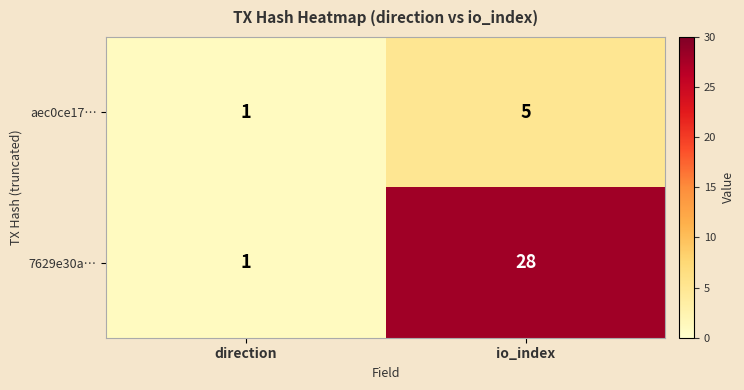

What is the spread (max minus min) of values at io_index?

23